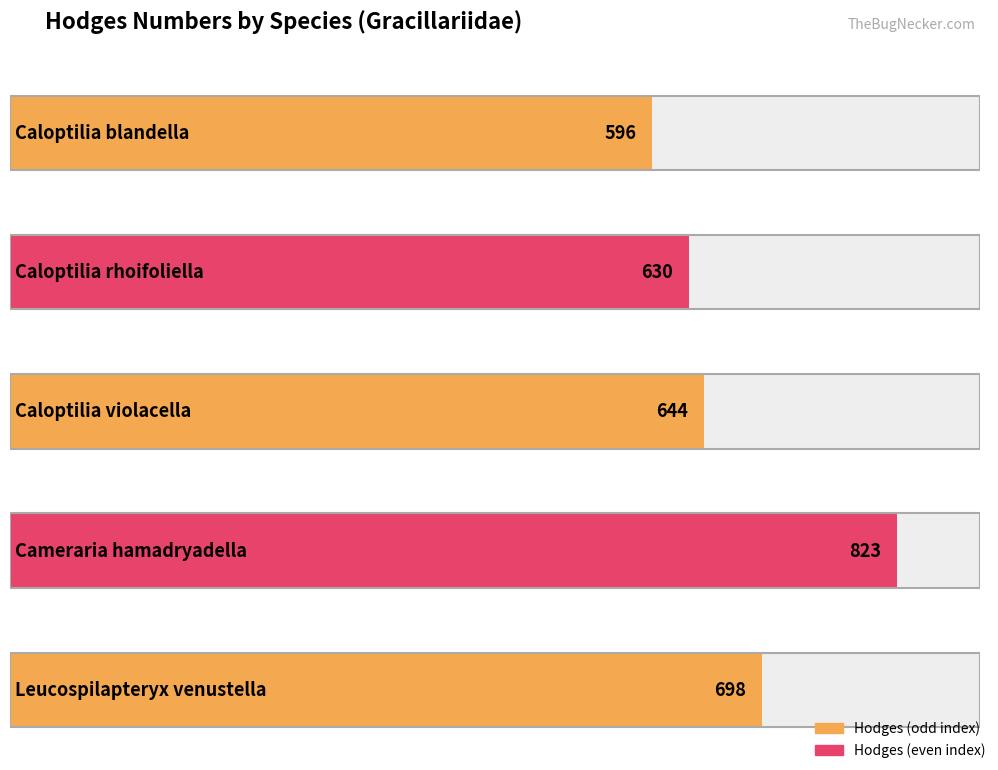

Reading right to left, list all the values displayed in this chart.

698	823	644	630	596